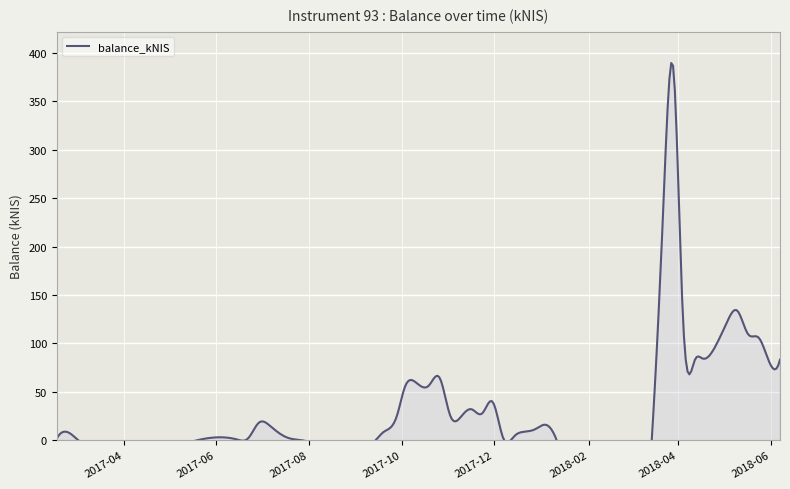

What is the label of the 34th point from the right?

2017-07-06